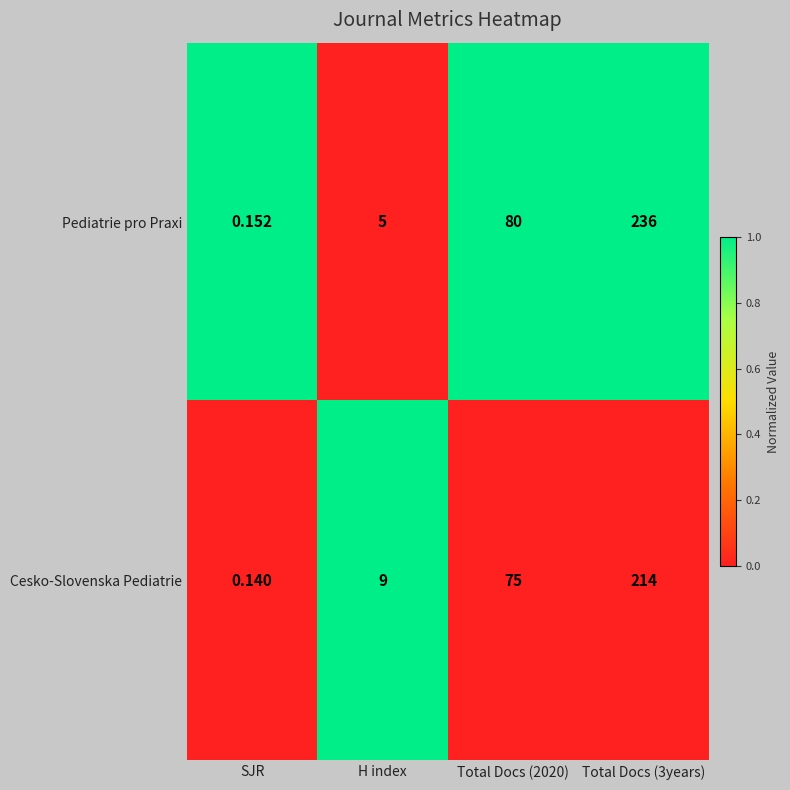

Rank the series by their maximum value, from highest to lowest.

Pediatrie pro Praxi, Cesko-Slovenska Pediatrie